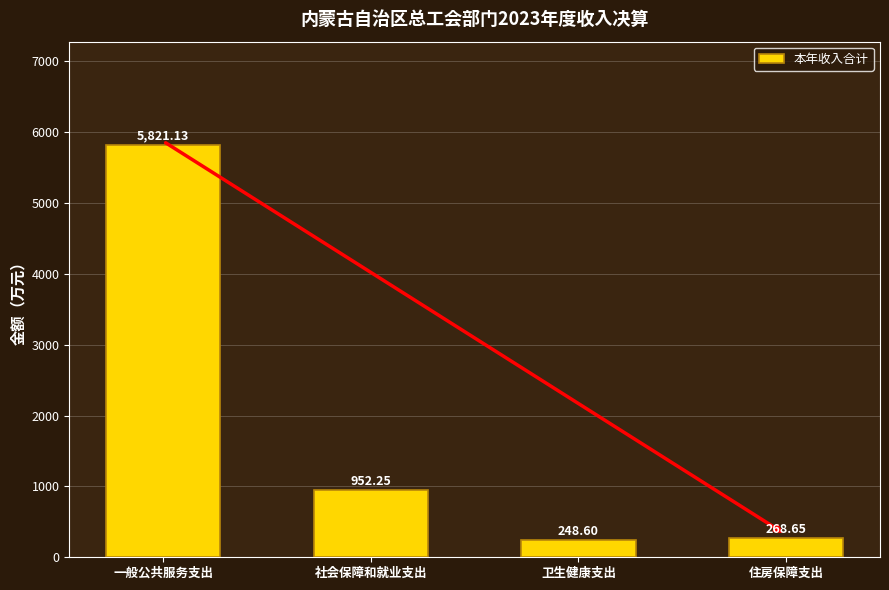

True or false: the data shows 562.3 at 社会保障和就业支出.

False